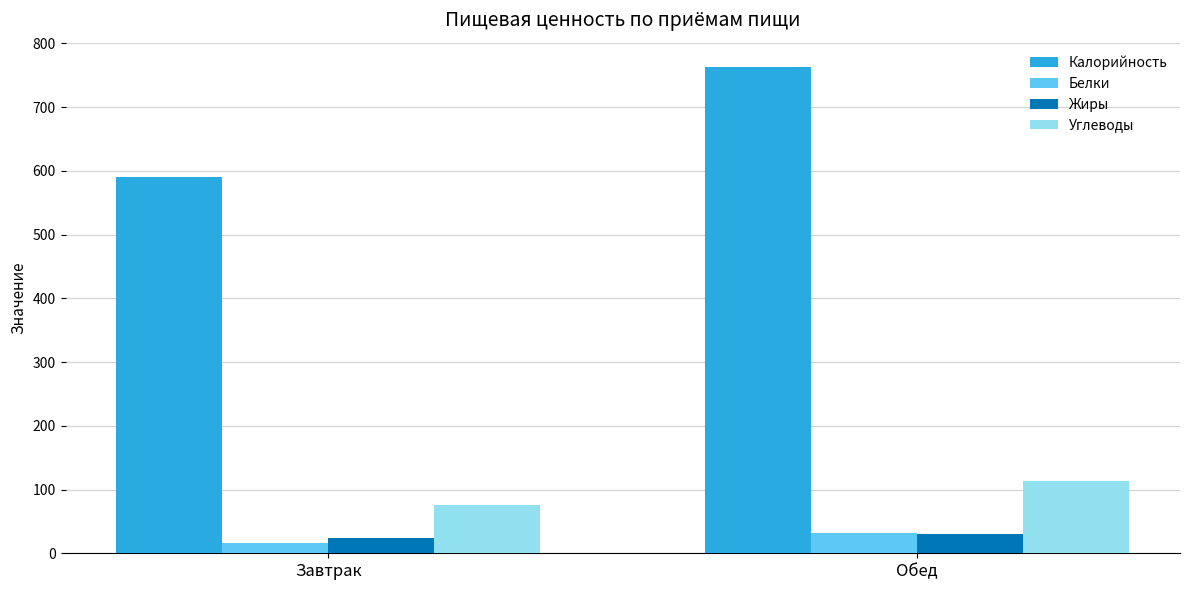

Rank the categories by Углеводы value from lowest to highest.

Завтрак, Обед